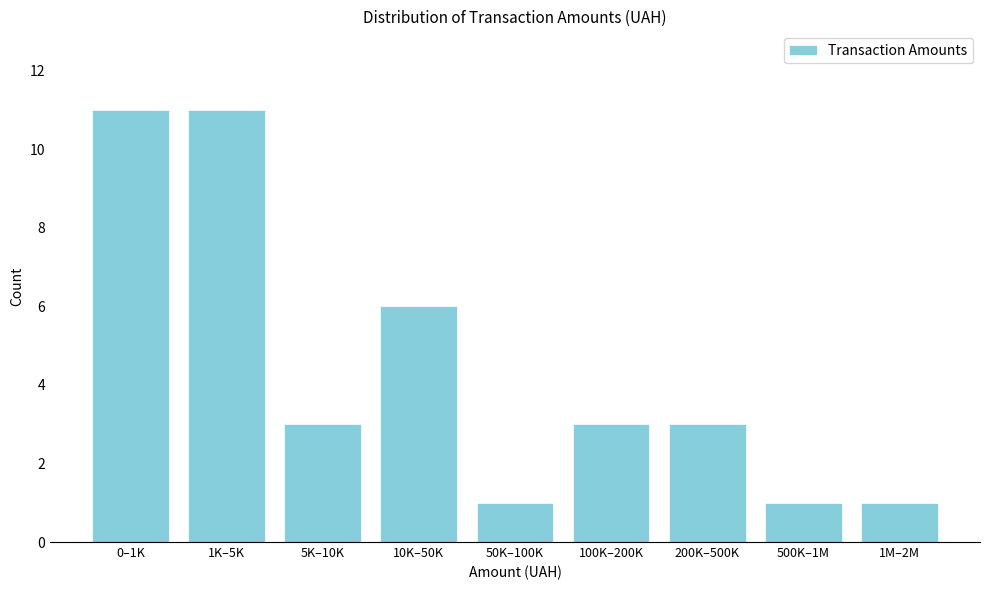

Reading left to right, list all the values displayed in this chart.

0–1K=11	1K–5K=11	5K–10K=3	10K–50K=6	50K–100K=1	100K–200K=3	200K–500K=3	500K–1M=1	1M–2M=1